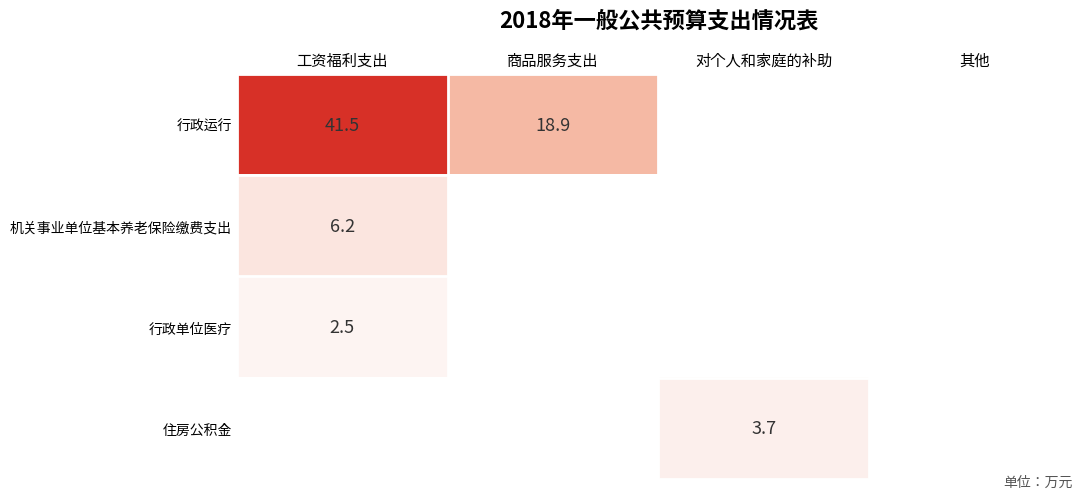

The value of 行政运行 at 商品服务支出 is 3.8. True or false?

False